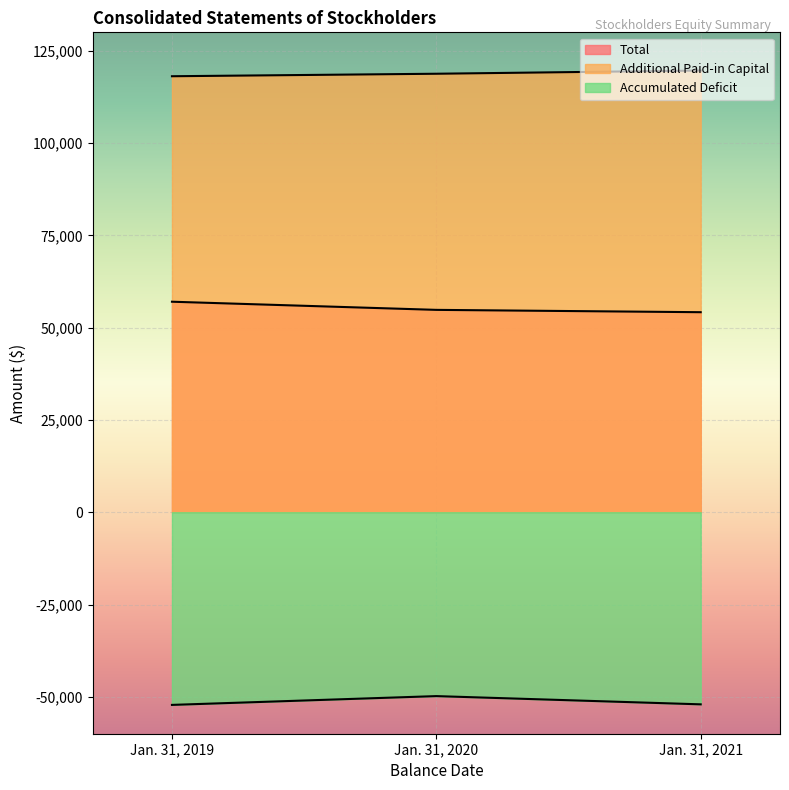

What is the sum of the Accumulated Deficit values at Jan. 31, 2021 and Jan. 31, 2019?

-104234